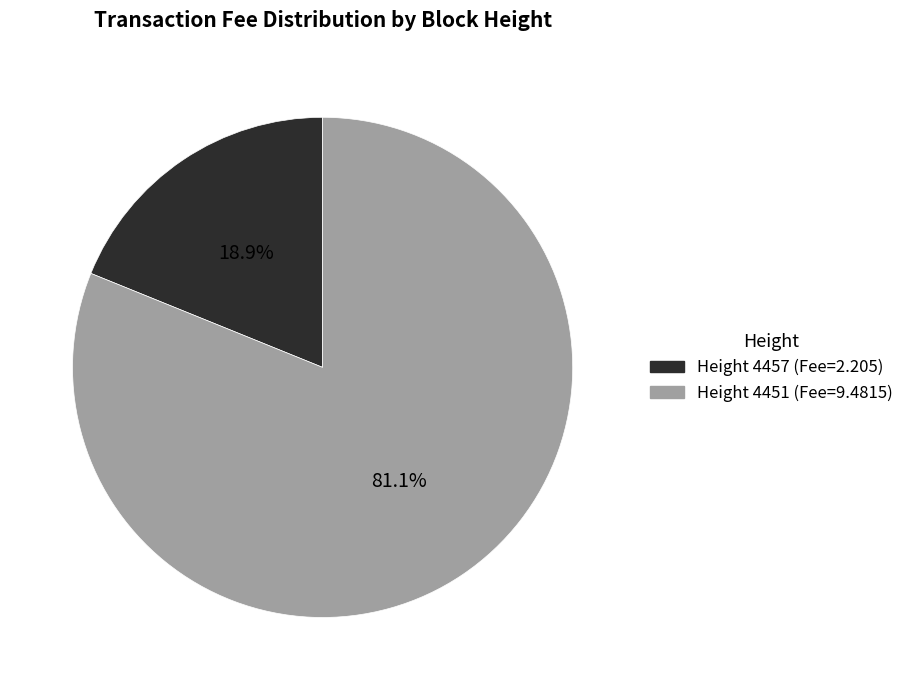

Is there any slice that represents more than half of the pie?

Yes